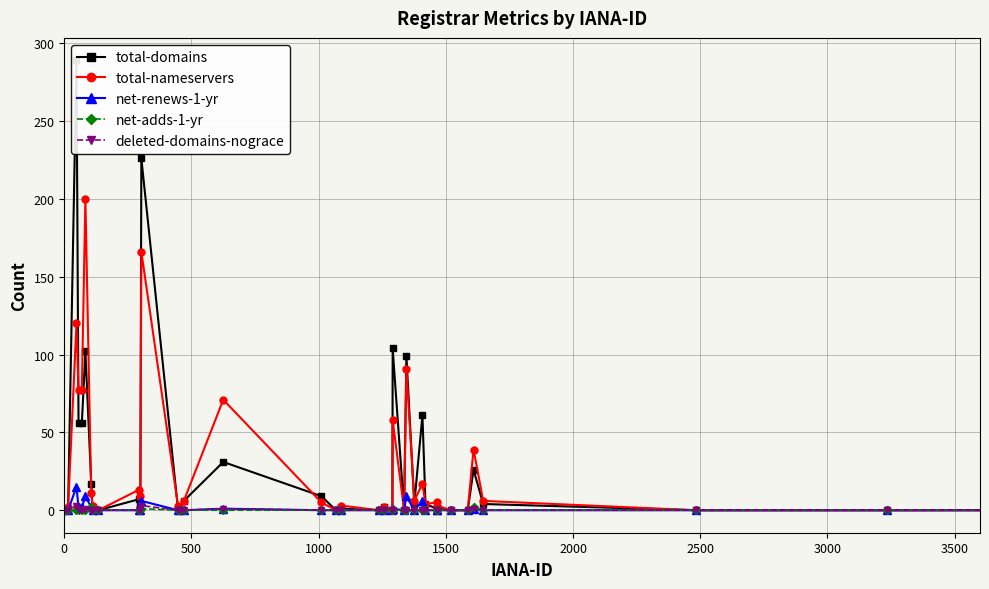

True or false: net-renews-1-yr and deleted-domains-nograce intersect in this chart.

False